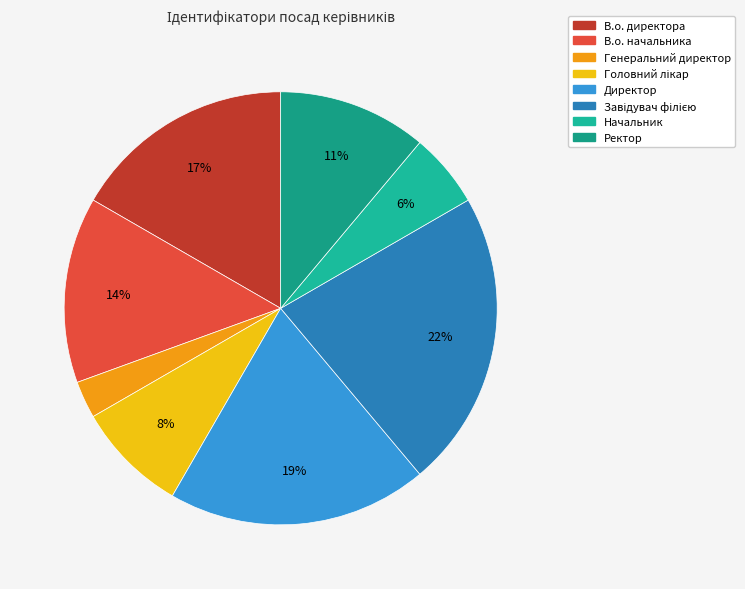

True or false: В.о. директора accounts for 17% of the total.

True